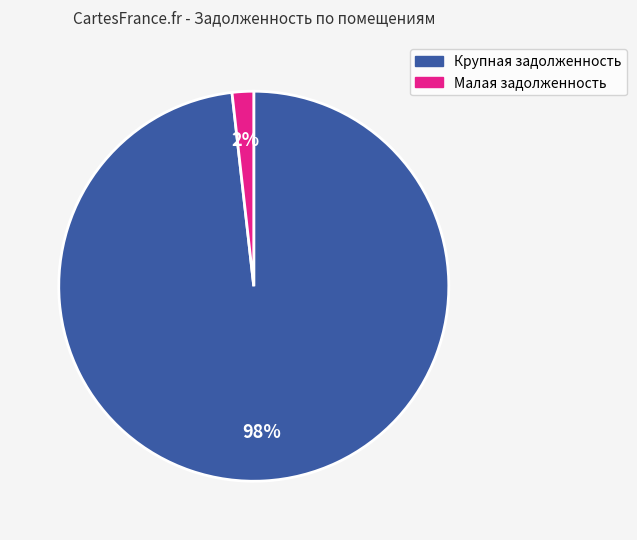

To the nearest percent, what is the difference between the largest and smallest slice percentages?

96%